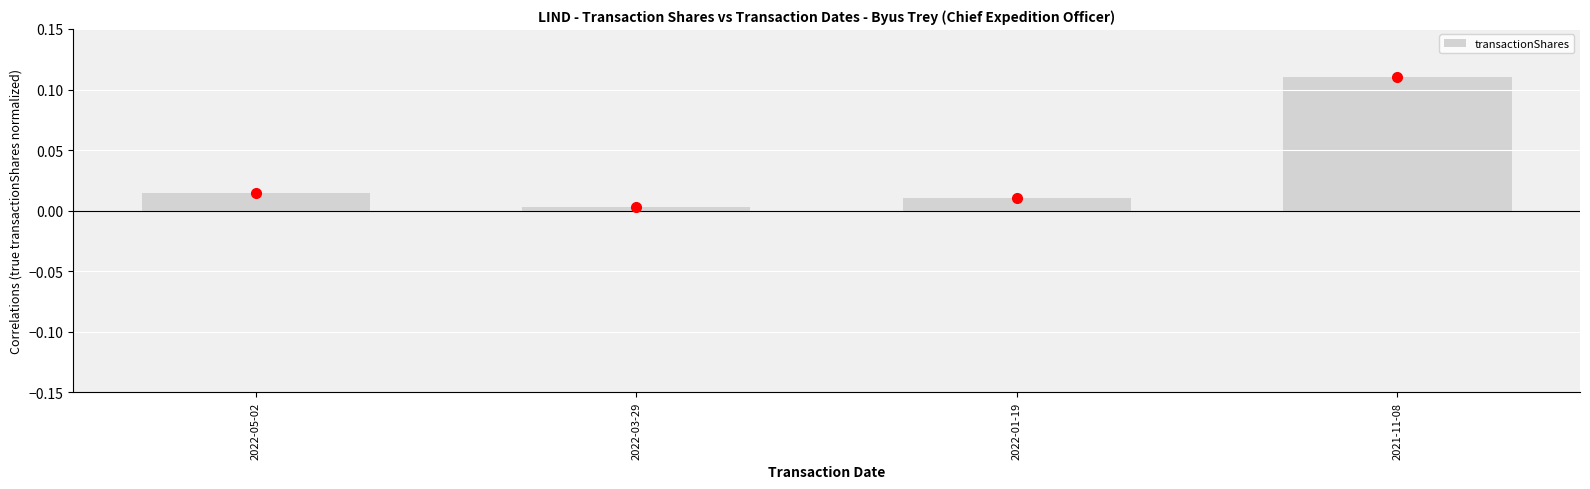

The chart shows a value of 0.0 at 2022-05-02. True or false?

True